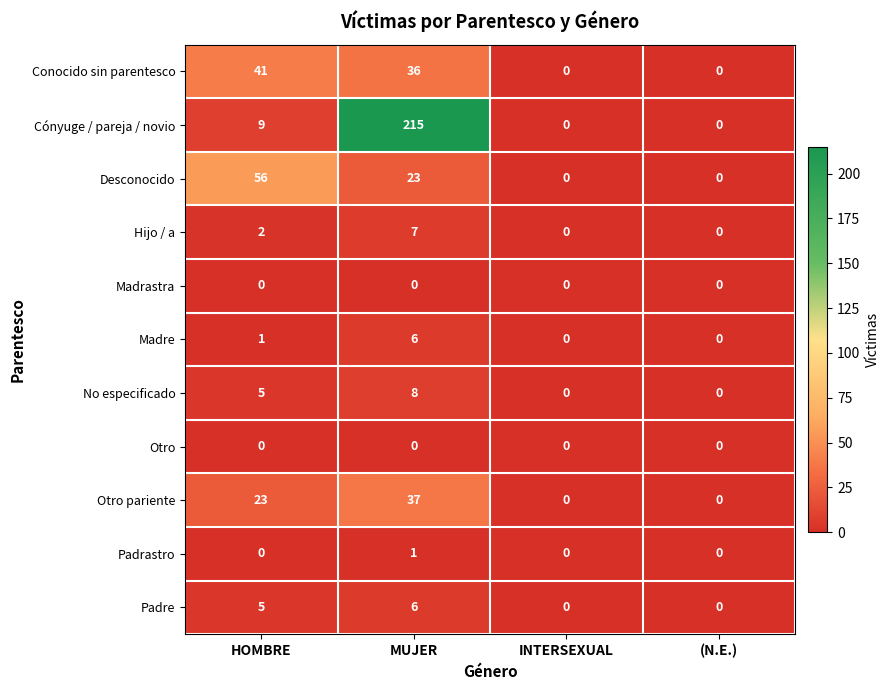

At how many categories does at least one series exceed 48?

2